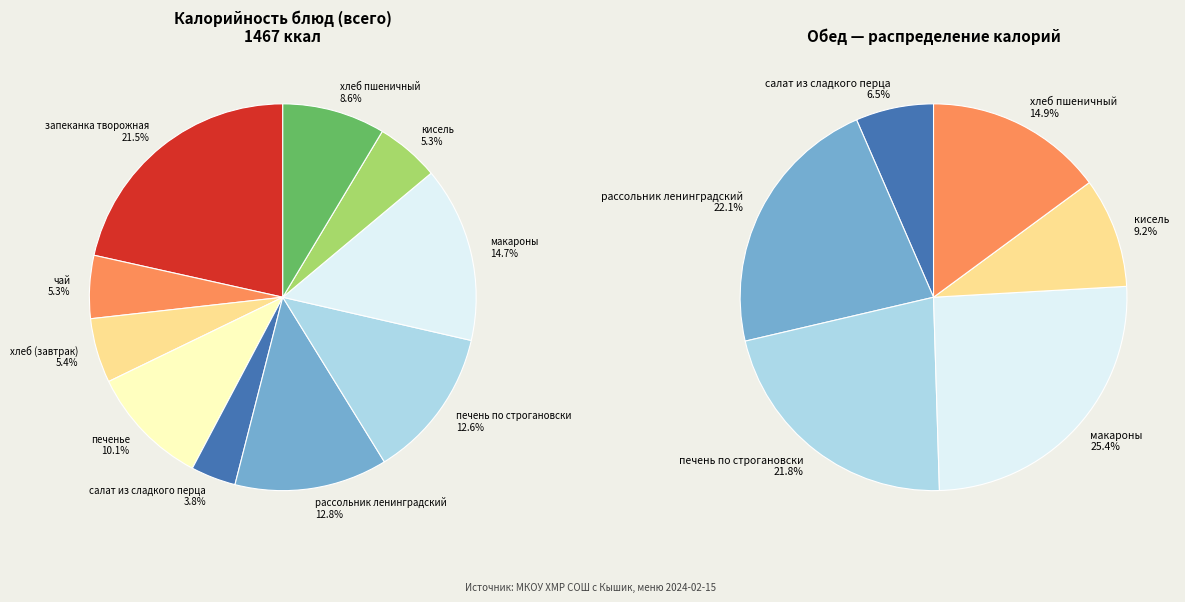

Is the sum of печень по строгановски and хлеб пшеничный greater than half?

No